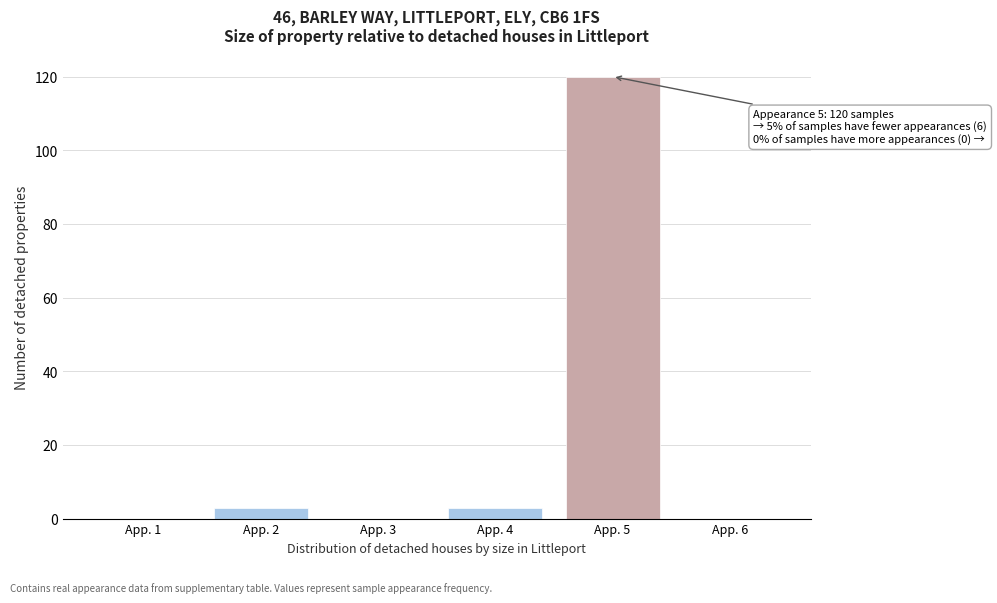

Reading right to left, transcribe all the data shown in this chart.

App. 6=0	App. 5=120	App. 4=3	App. 3=0	App. 2=3	App. 1=0